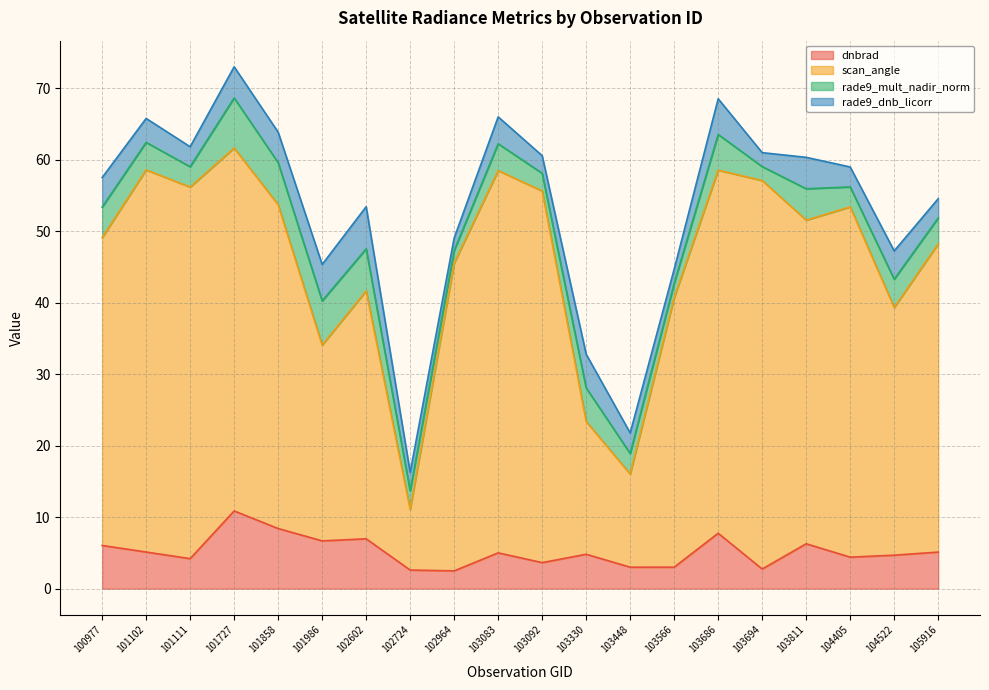

What is the difference between the maximum and second lowest values in the dnbrad series?

8.3